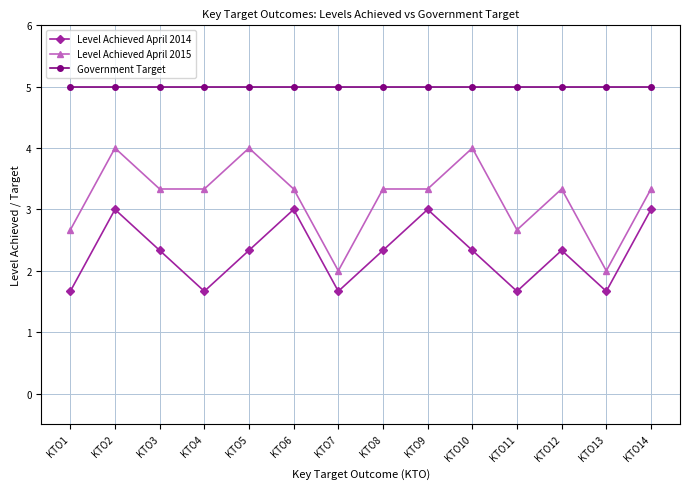

What is the value of the Government Target point at the 7th from the left?

5.0